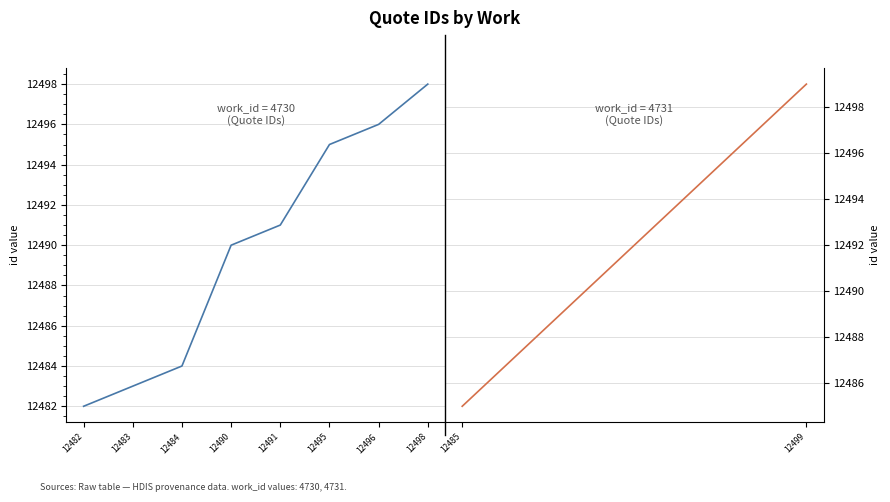

True or false: the data shows 5721 at 12496.

False